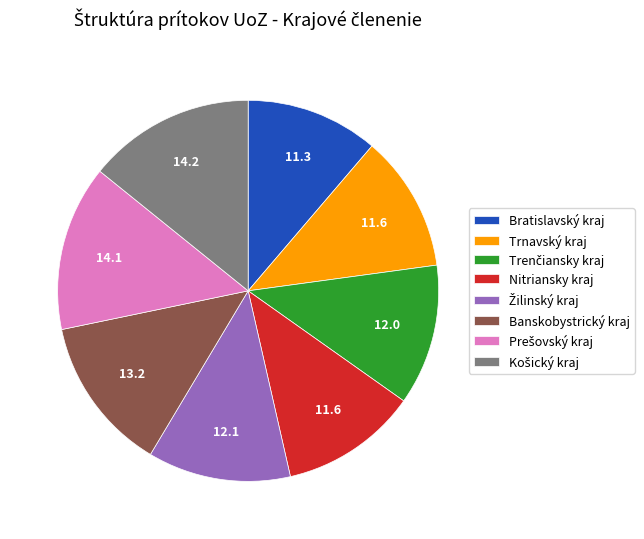

What is the ratio of the value at Bratislavský kraj to the value at Banskobystrický kraj?

0.9